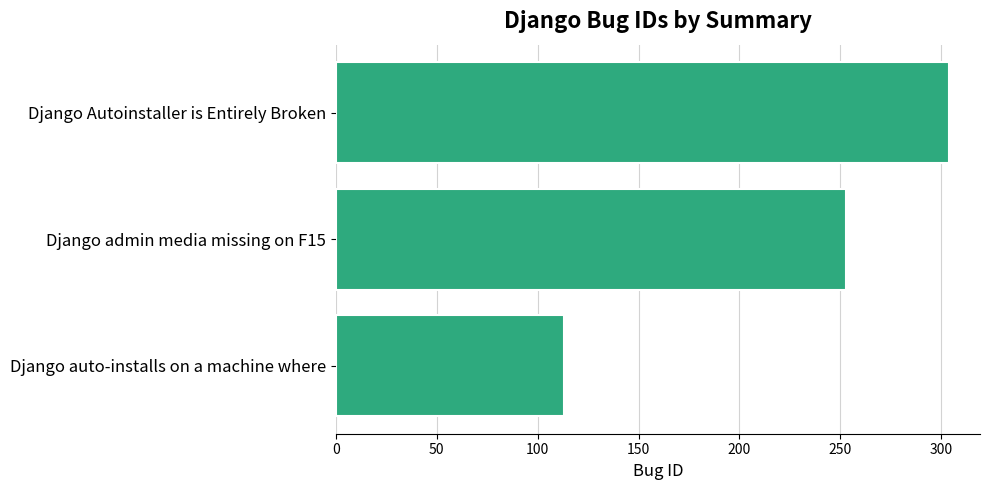

Does the chart contain stacked bars?

No